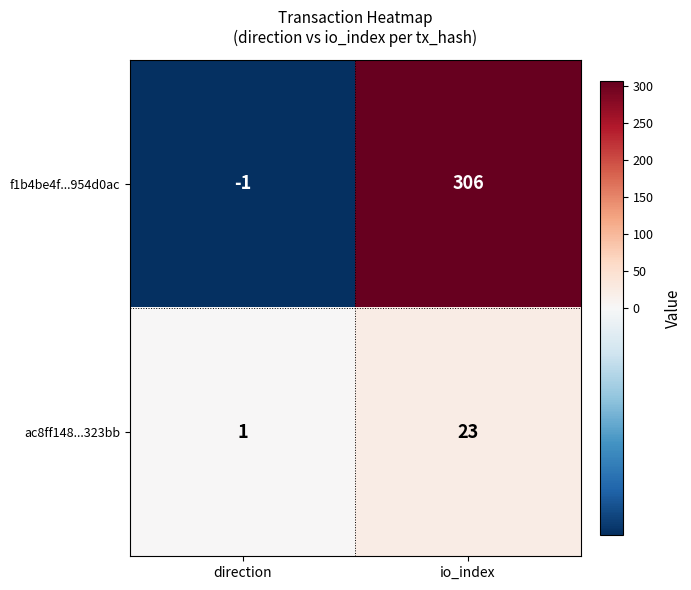

What is the difference between the f1b4be4f...954d0ac values at direction and io_index?

307